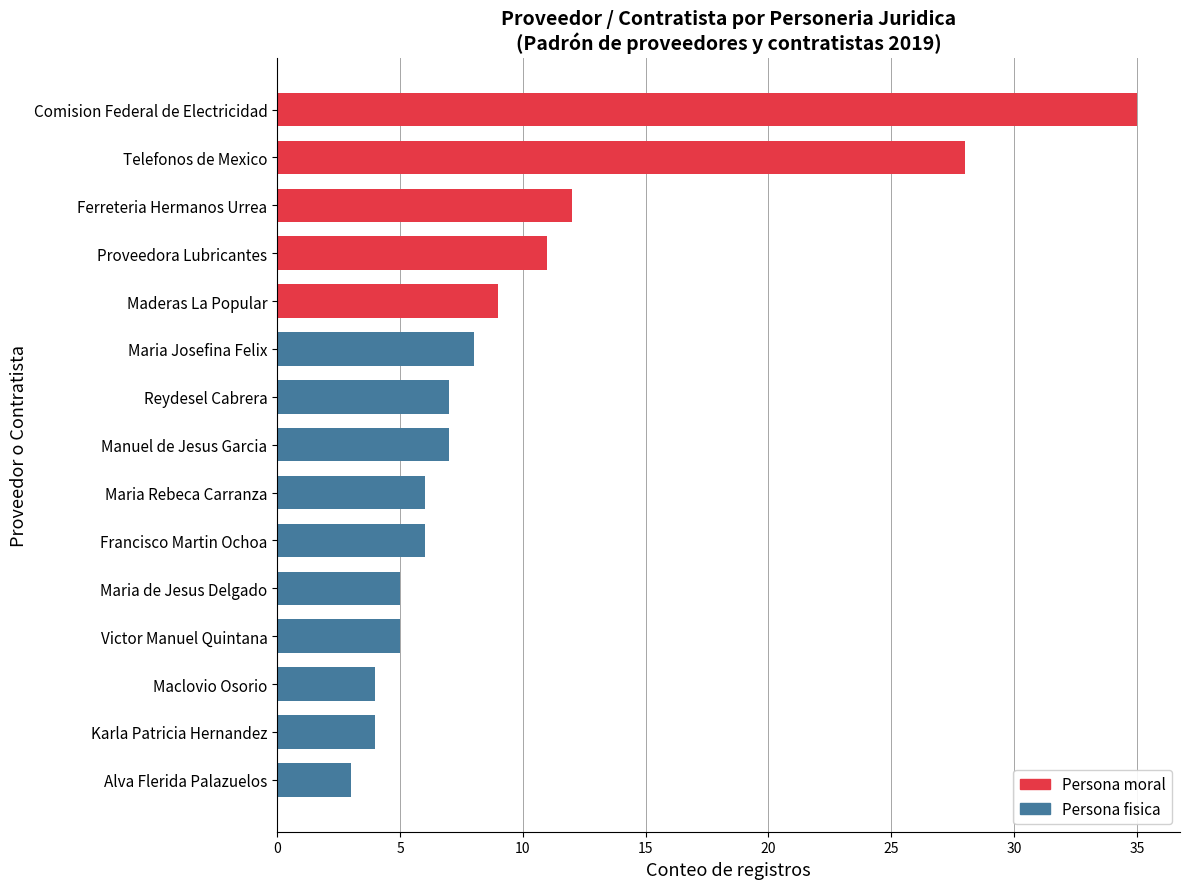

Are the bars horizontal?

Yes